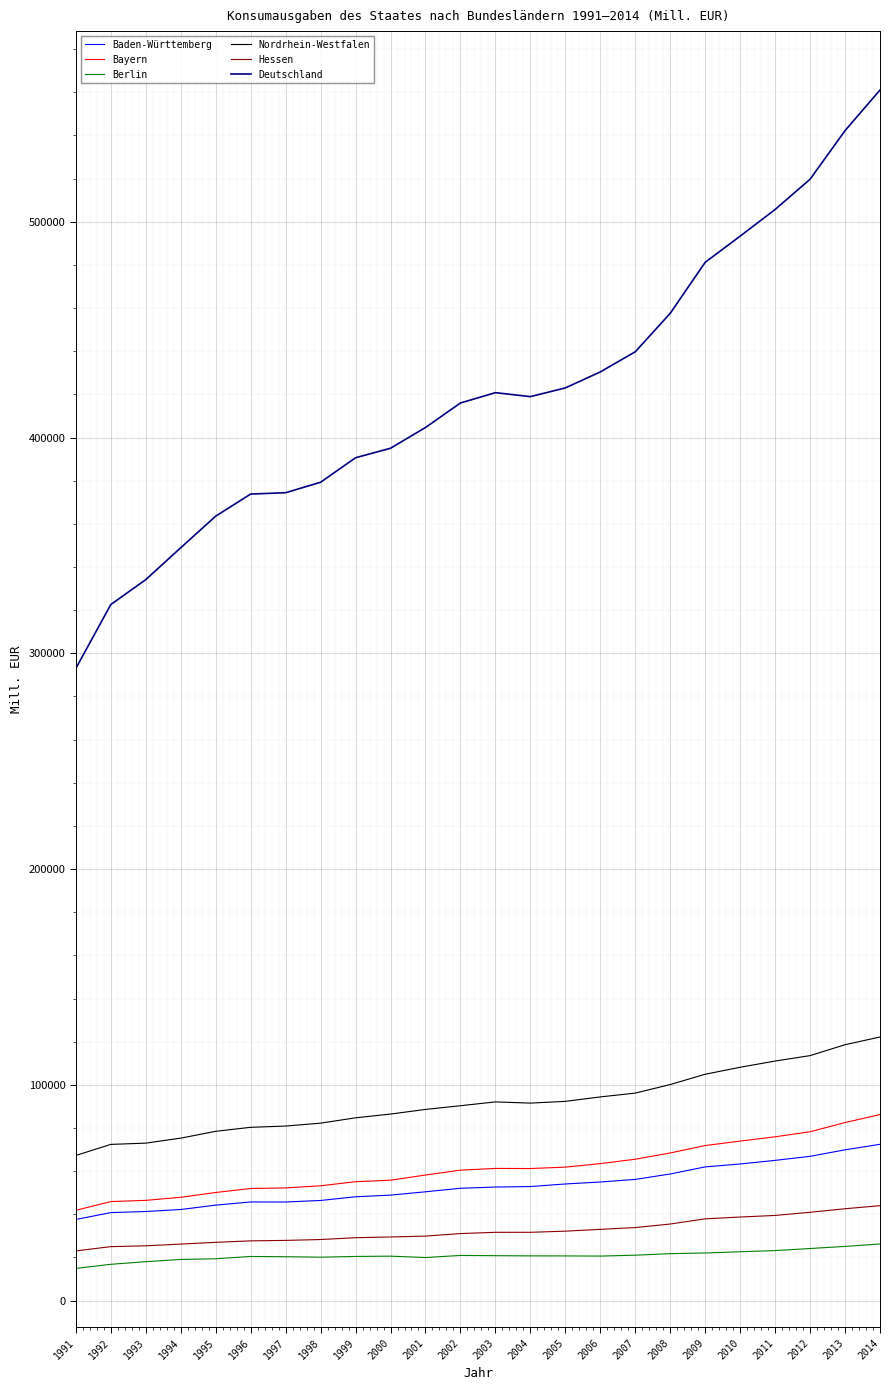

What is the spread (max minus min) of values at 1996?

353352.0